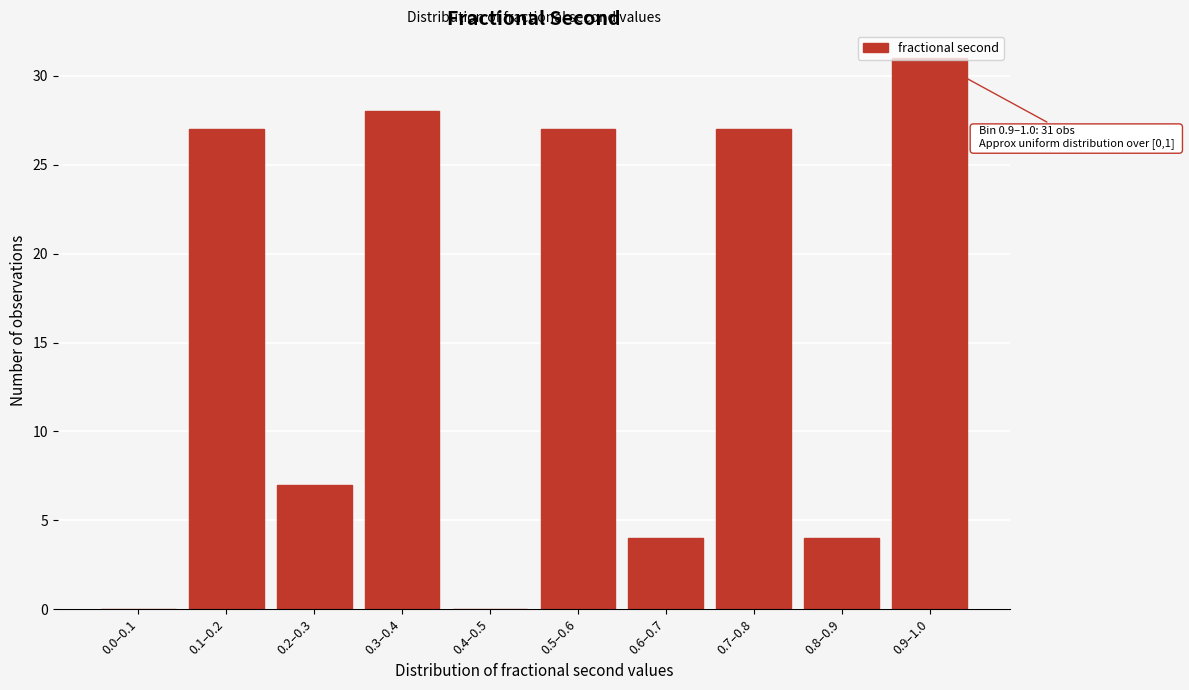

True or false: the data shows 35 at 0.7–0.8.

False